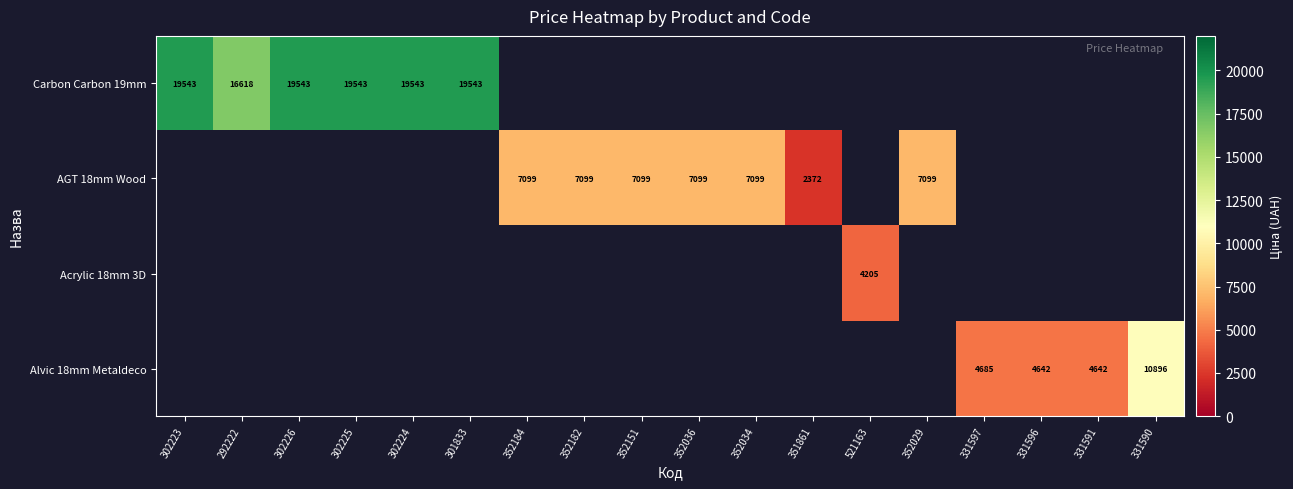

Count the number of categories in the chart.

18